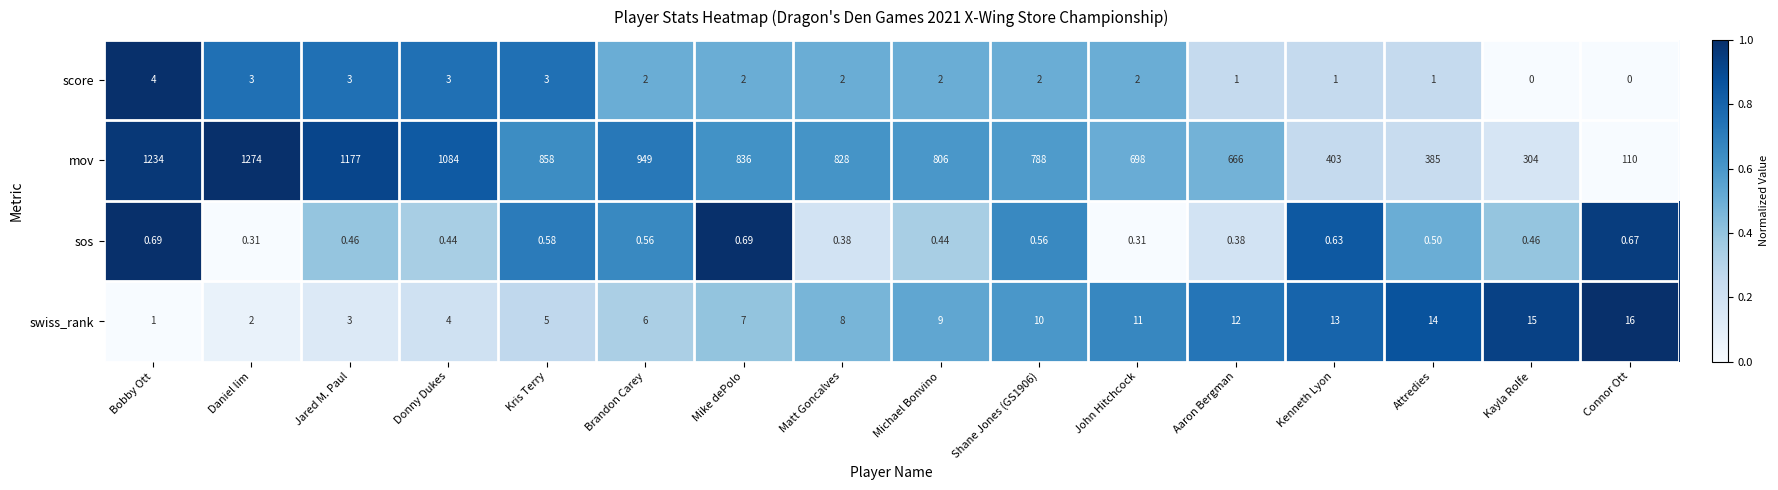

At which label does score reach its peak?

Bobby Ott